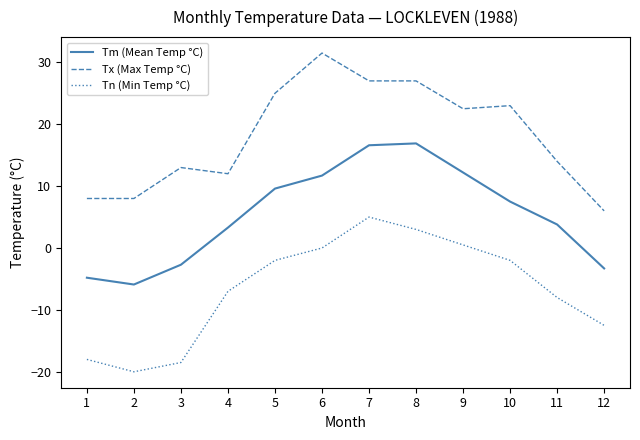

True or false: Tm (Mean Temp °C) and Tn (Min Temp °C) cross at least once.

False